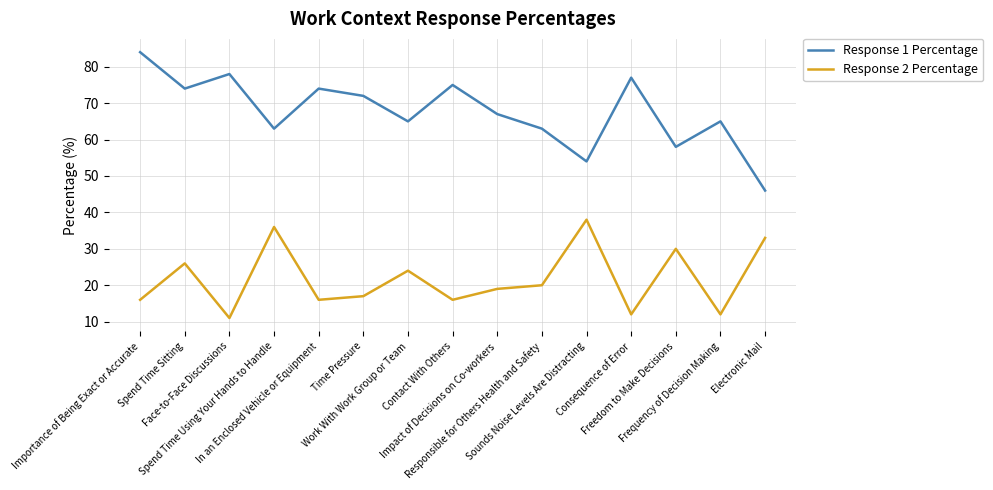

Which category has the lowest value in the Response 2 Percentage series?

Face-to-Face Discussions